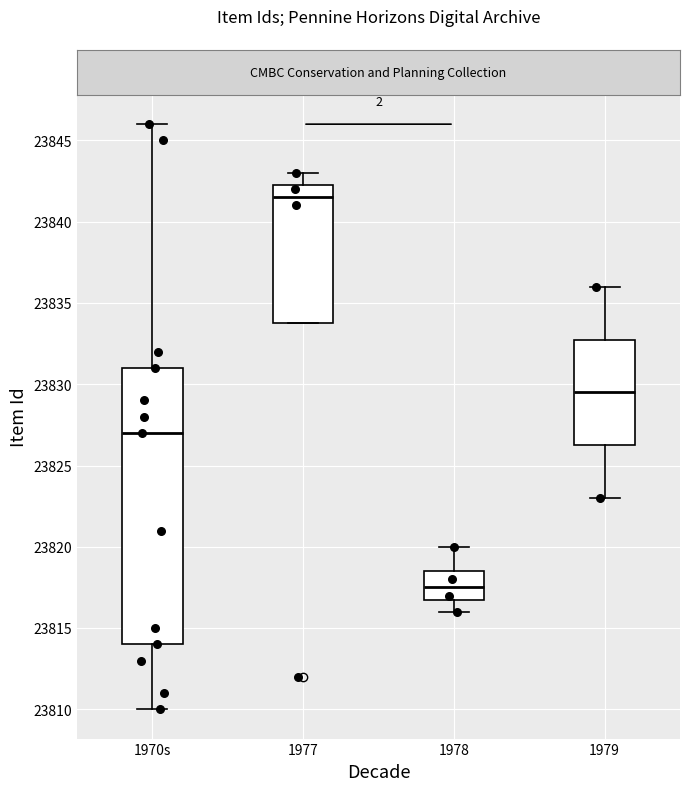

Where is the lower edge of the box for 1978 on the y-axis? The values are not printed on the chart, so give them approximately, as read against the axis.

23817.0